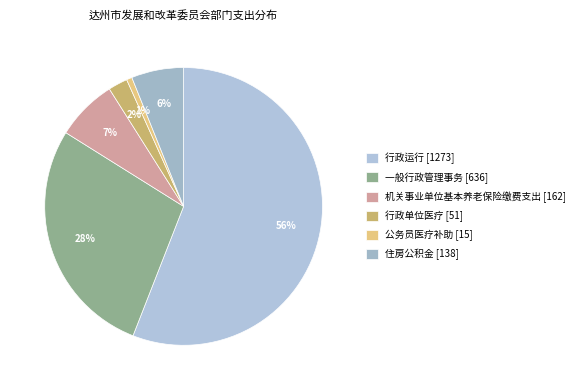

Is it true that 一般行政管理事务 is 34% of the pie?

False